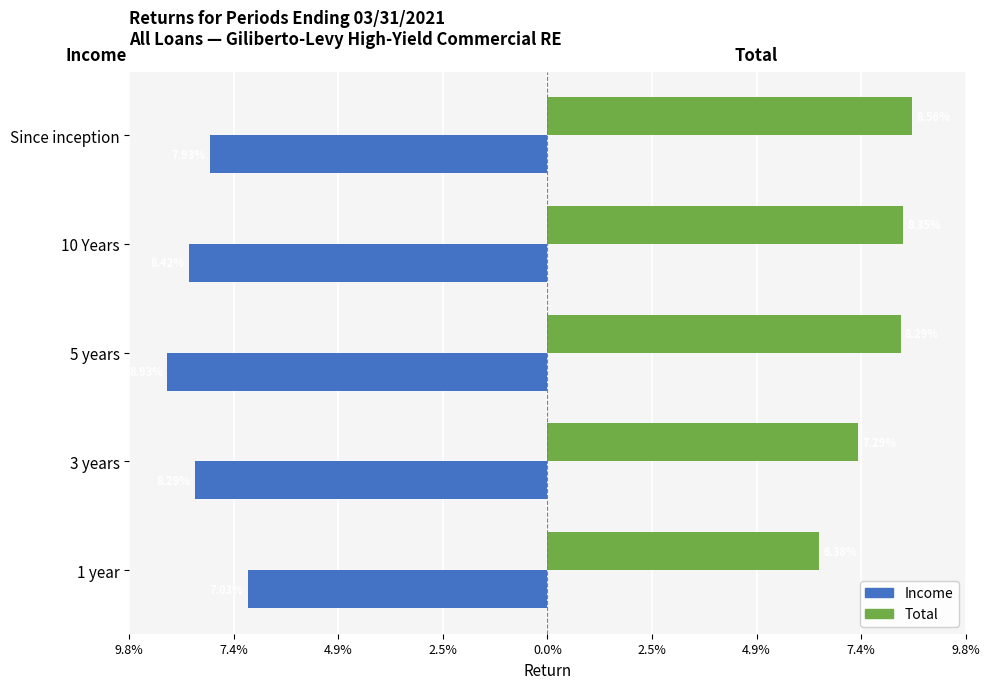

What are all the series names shown in the legend?

Income, Total